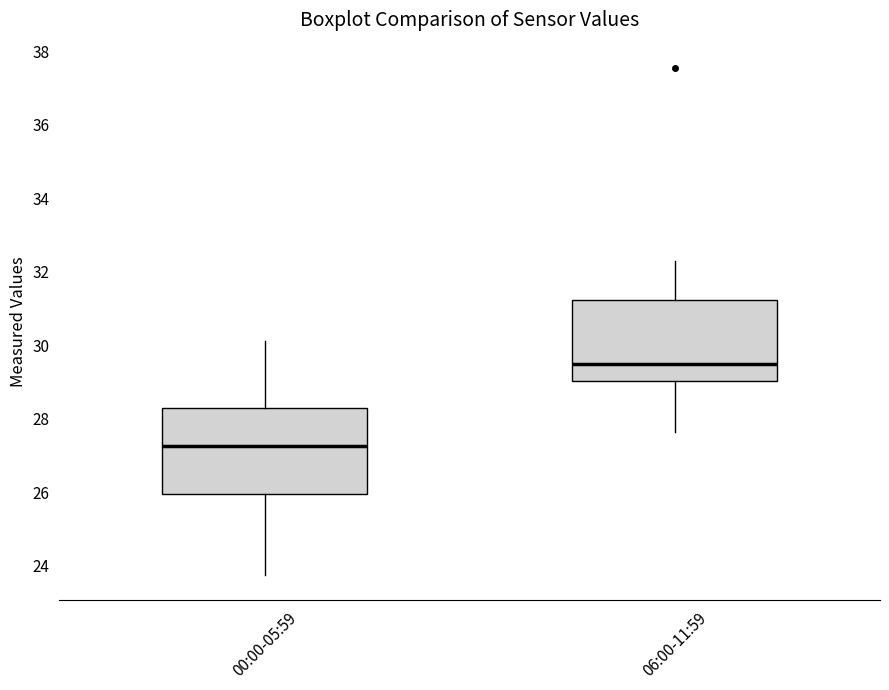

Reading left to right, transcribe this box plot: for each box, give where its median line is, the range the box spans, and where its two whiskers end, as read against the y-axis. The values are not printed on the chart, so give them approximately, as read against the axis.

00:00-05:59: median 27.2, box 26.0 to 28.2, whiskers 23.8 to 30.2
06:00-11:59: median 29.4, box 29.0 to 31.2, whiskers 27.6 to 32.4